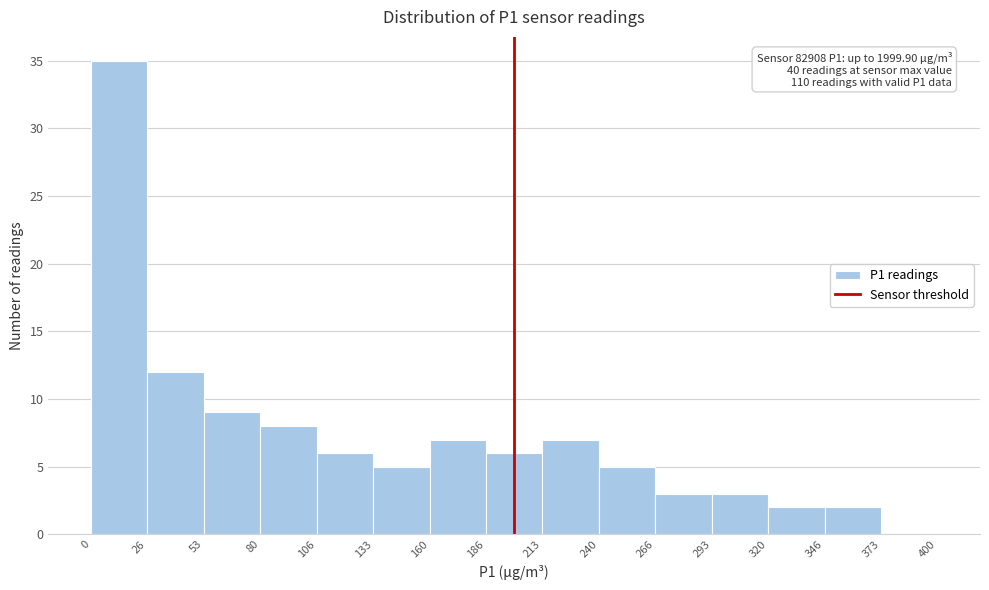

Over which range of the x-axis is the bar tallest?

0 to 26